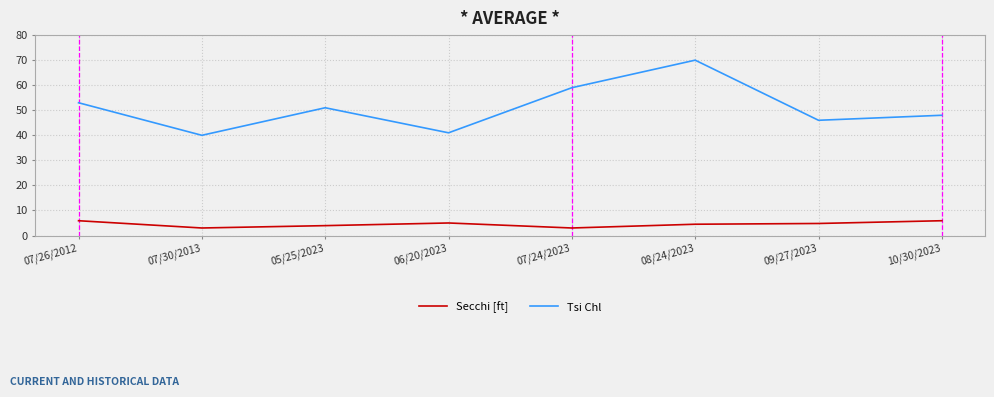

Rank the series by their average value, from highest to lowest.

Tsi Chl, Secchi [ft]